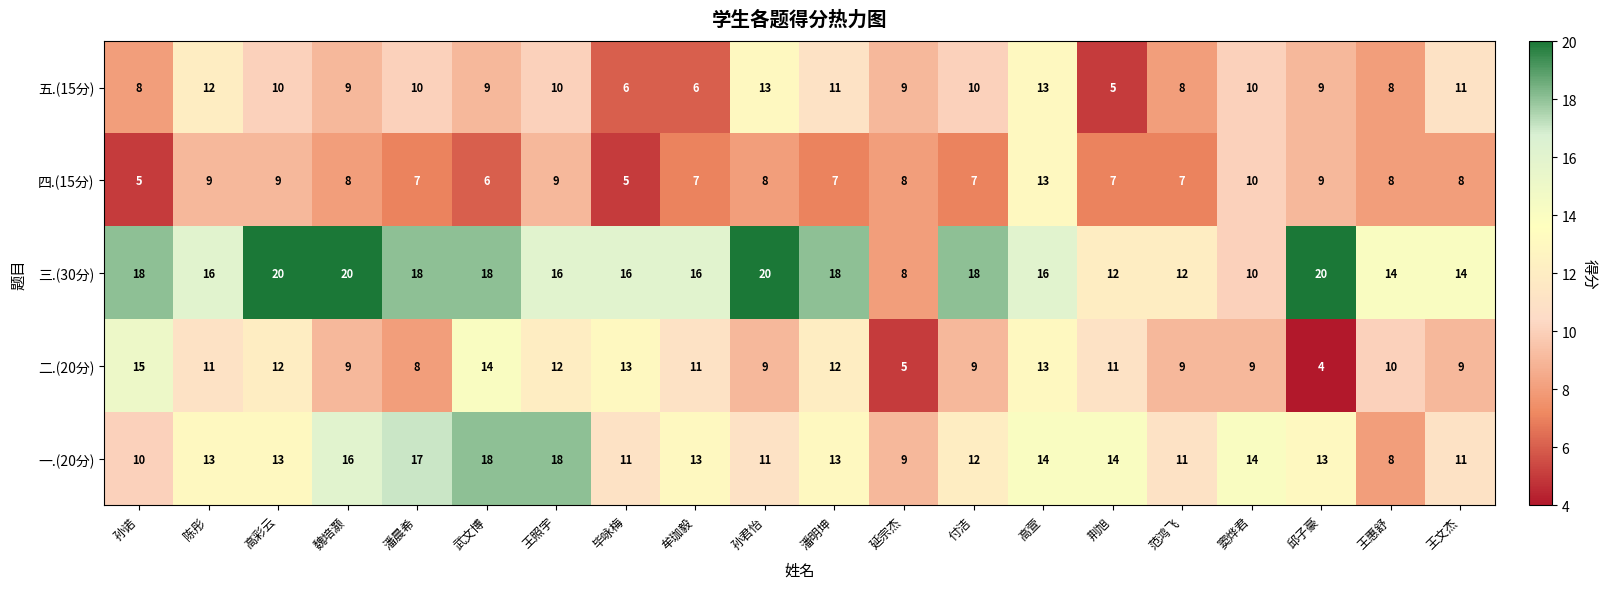

Which series changed the most between 孙诺 and 牟珈毅?

二.(20分)